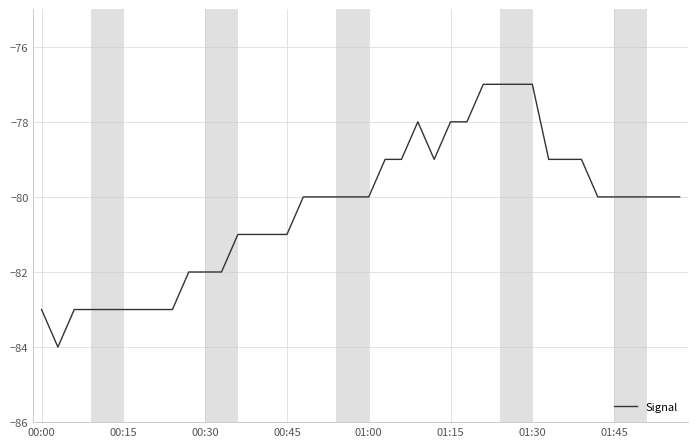

What is the smallest value displayed?

-84